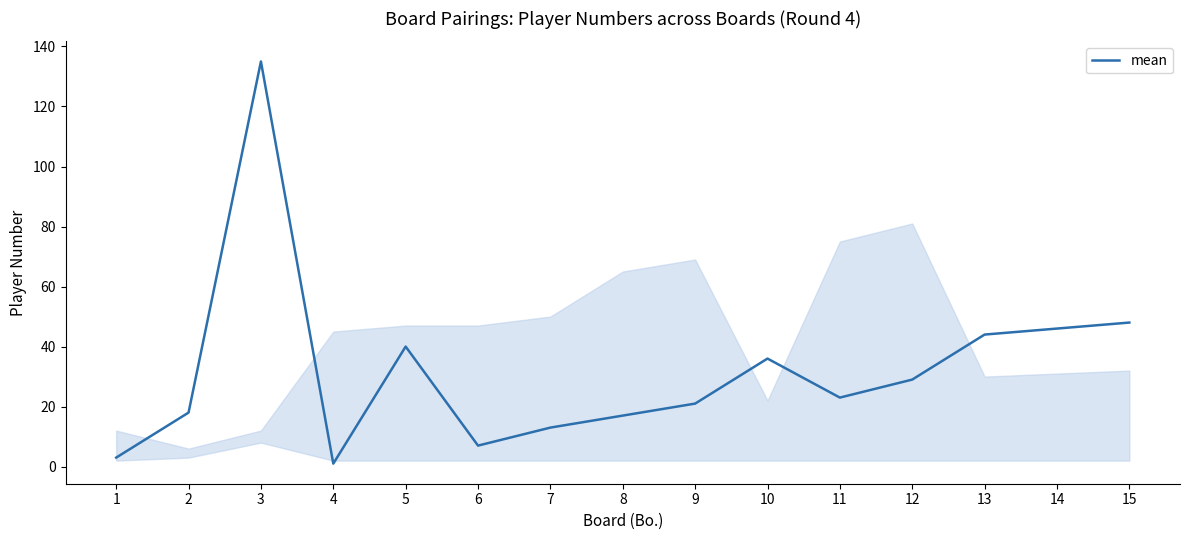

Approximately how many times larger is the value at 11 compared to 15?

0.5